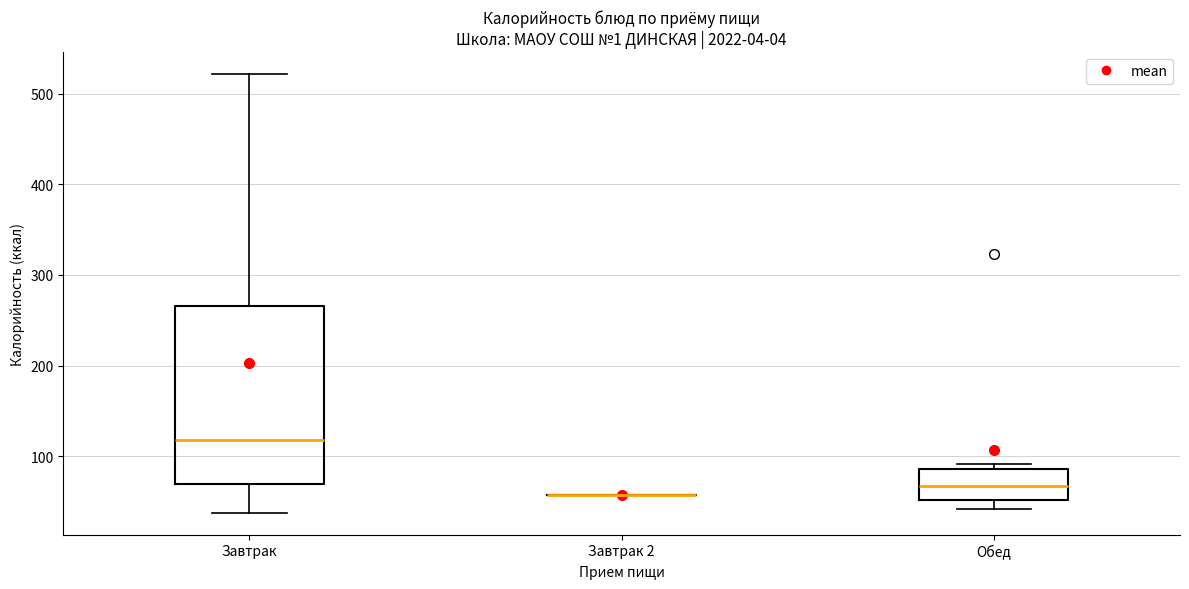

Reading left to right, transcribe this box plot: for each box, give where its median line is, the range the box spans, and where its two whiskers end, as read against the y-axis. The values are not printed on the chart, so give them approximately, as read against the axis.

Завтрак: median 120, box 70 to 270, whiskers 40 to 520
Завтрак 2: box collapsed to a line at 60, whiskers 60 to 60
Обед: median 70, box 50 to 90, whiskers 40 to 90 (just above the box's upper edge)